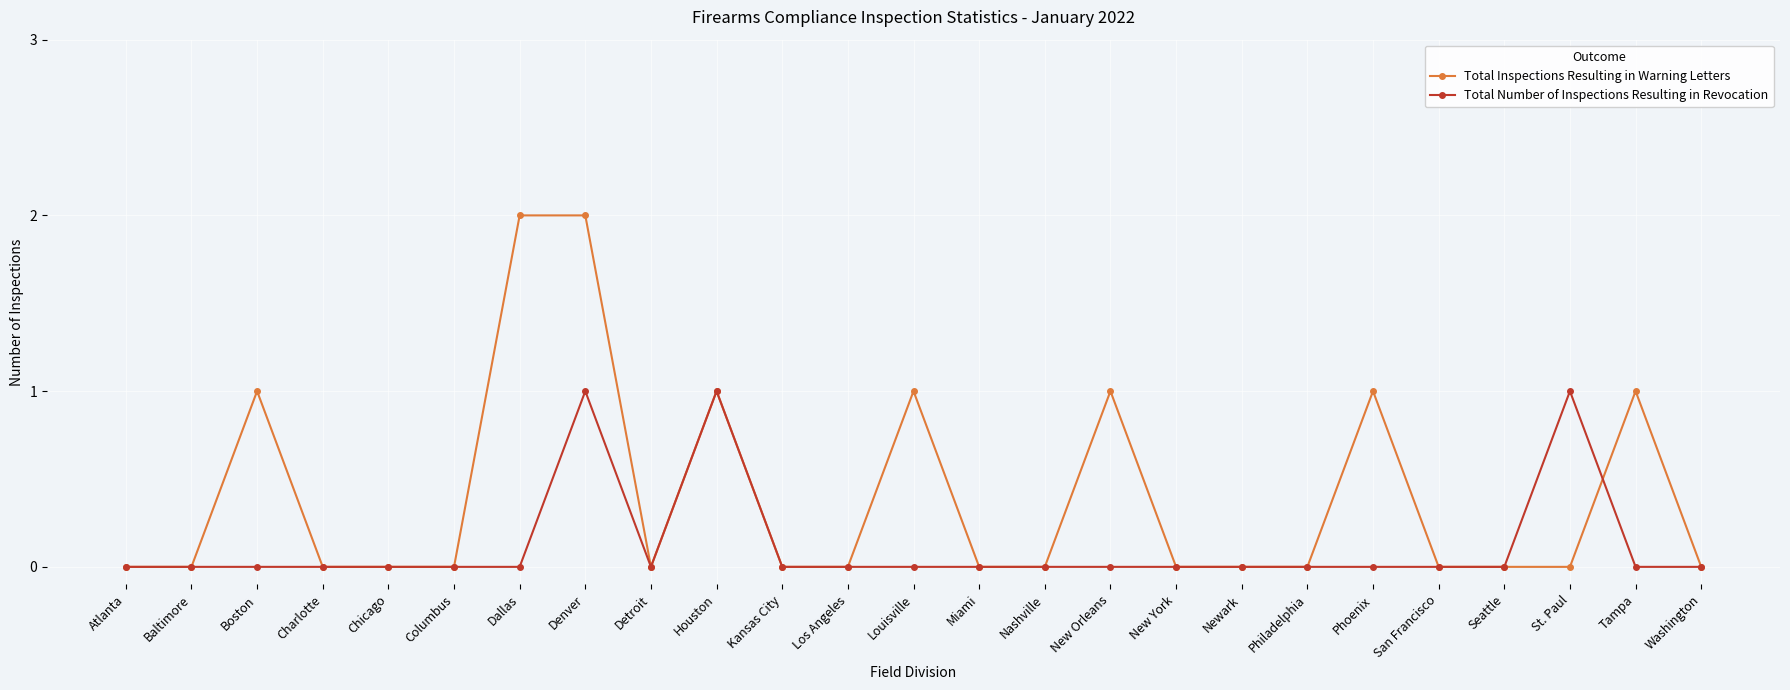

True or false: Total Number of Inspections Resulting in Revocation has more than 2 points higher than both neighbors.

True